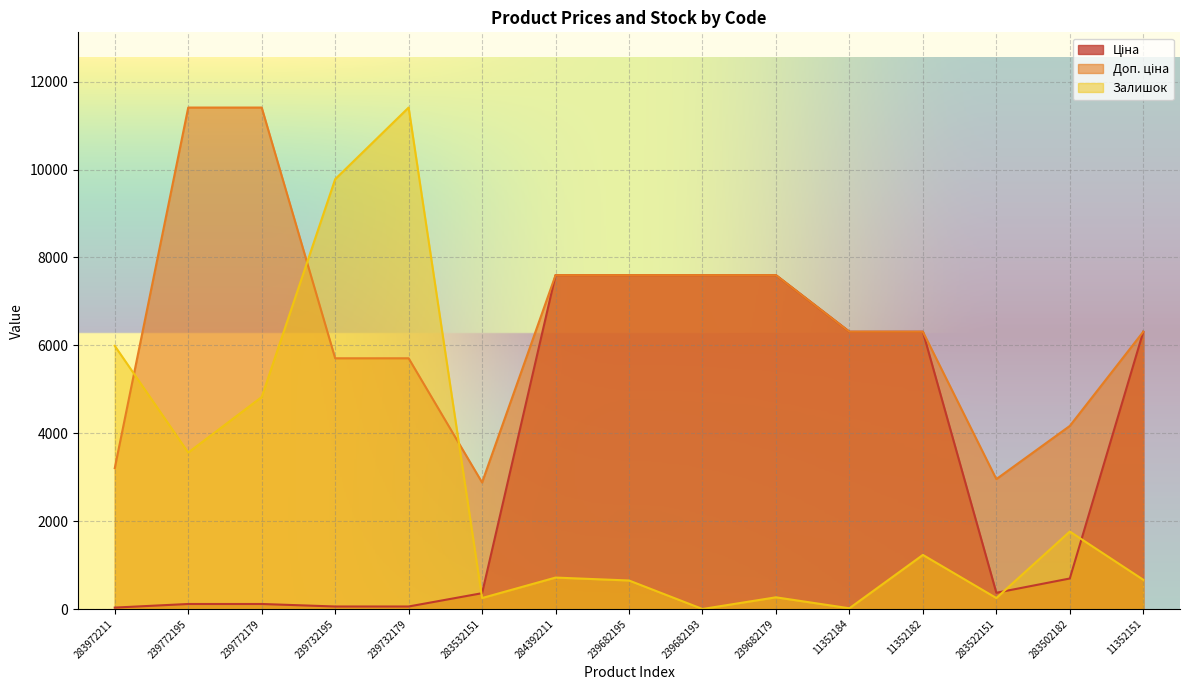

True or false: Ціна and Доп. ціна cross at least once.

False